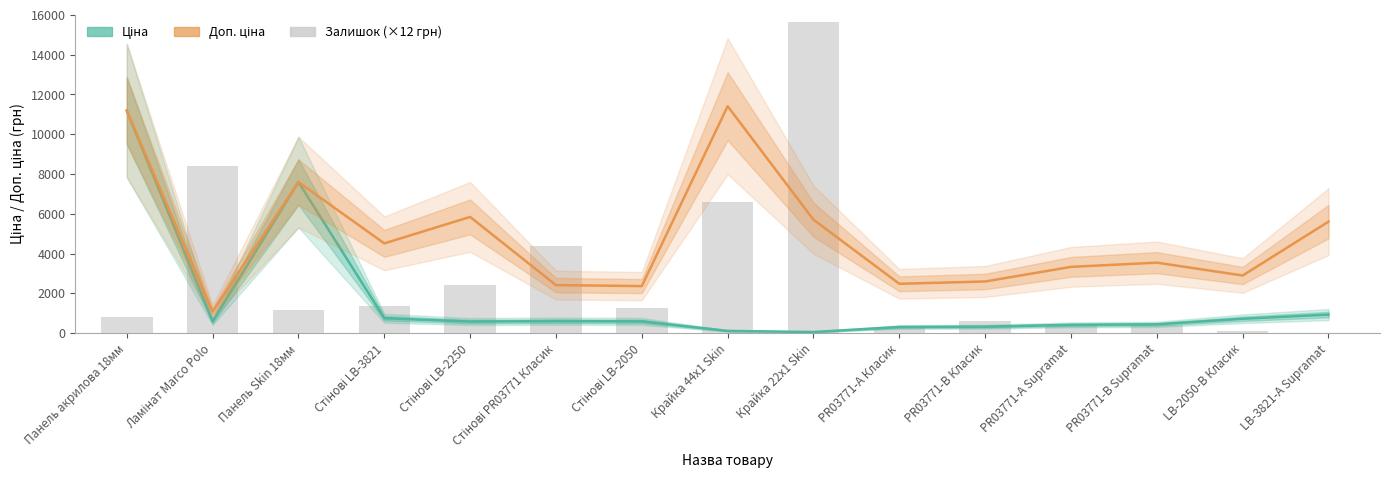

Rank the series at PR03771-B Supramat from highest to lowest value.

Доп. ціна, Ціна, Залишок